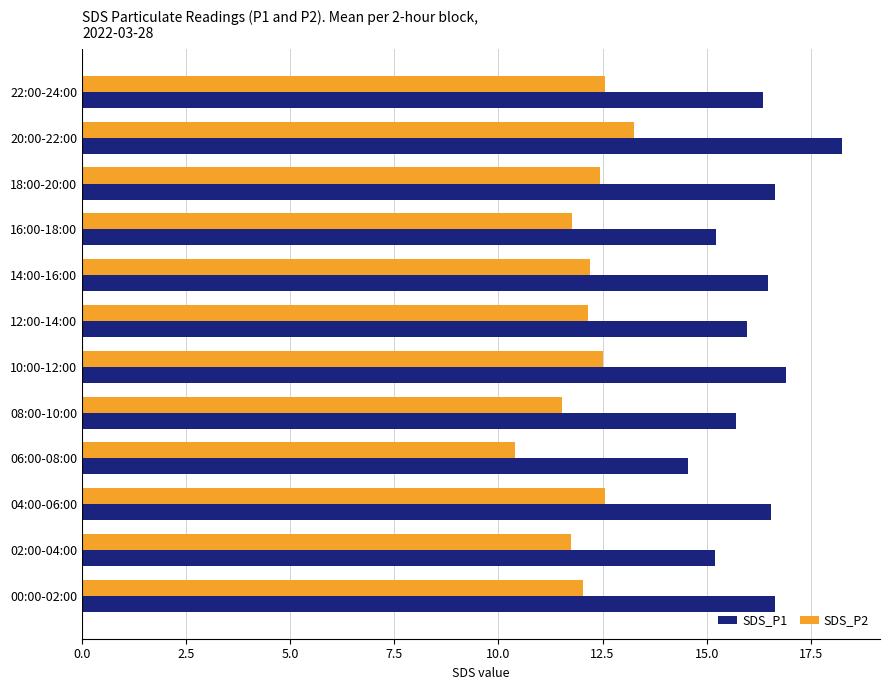

What is the sum of the SDS_P1 values at 12:00-14:00 and 08:00-10:00?

31.7